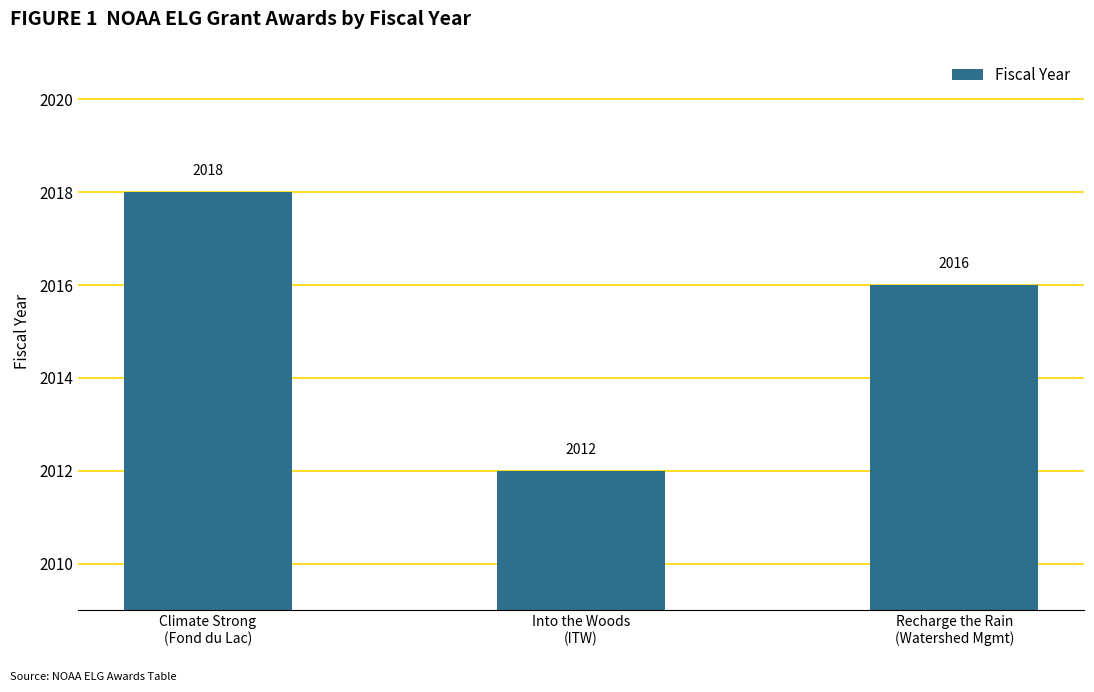

What is the ratio of the value at Into the Woods
(ITW) to the value at Climate Strong
(Fond du Lac)?

1.0